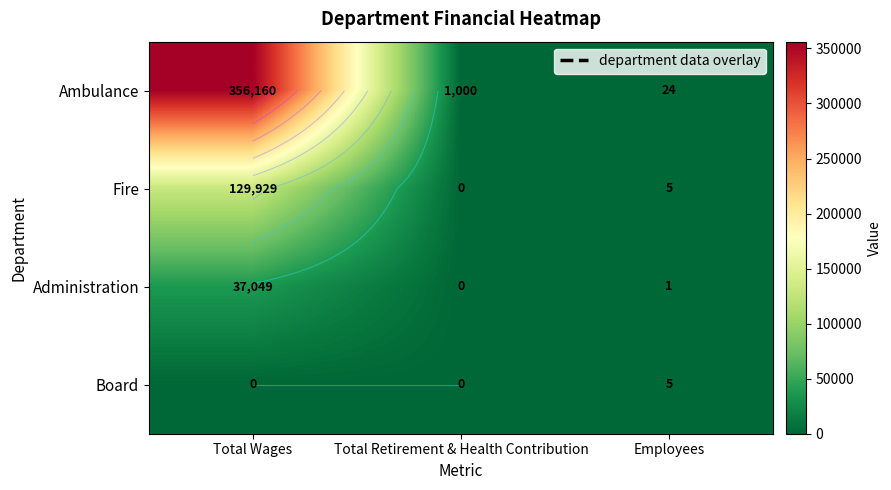

What is the total value across all series at Total Retirement & Health Contribution?

1000